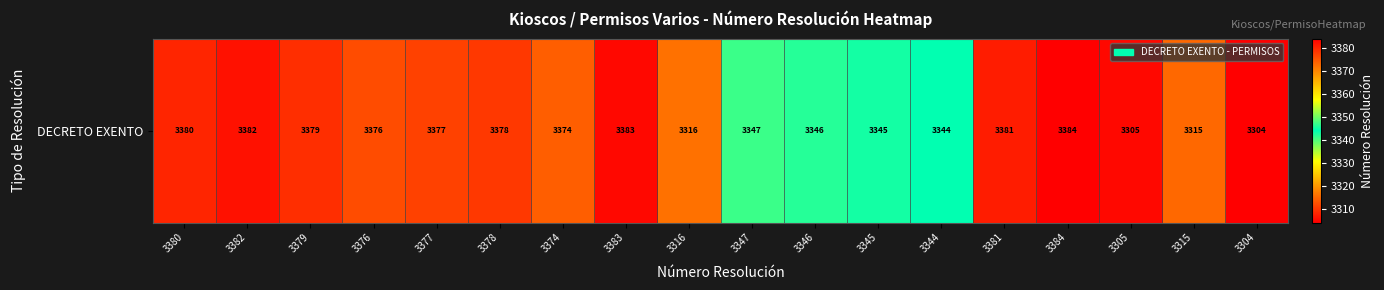

What is the ratio of the value at 3383 to the value at 3381?

1.0